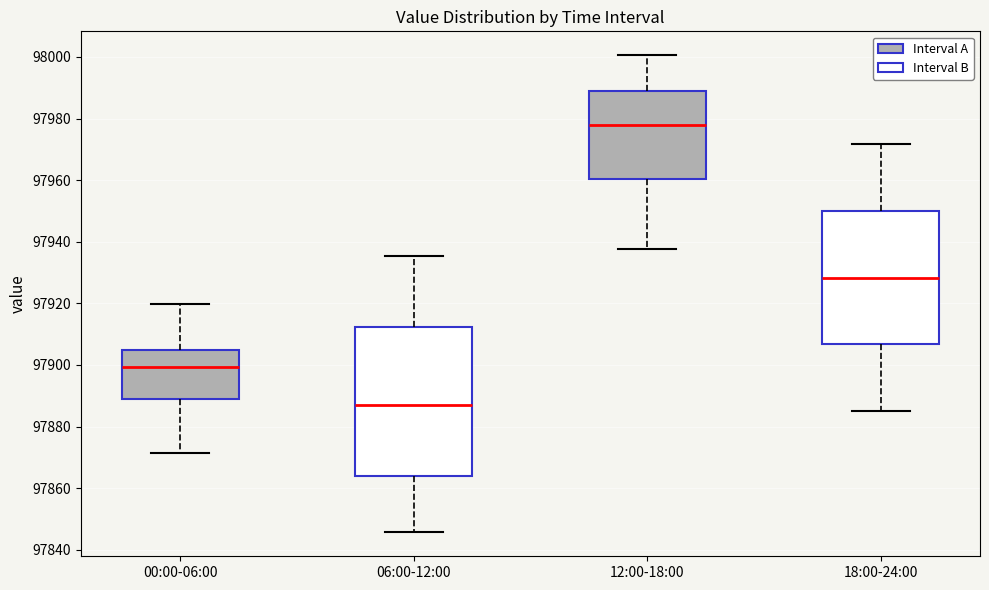

Reading left to right, transcribe this box plot: for each box, give where its median line is, the range the box spans, and where its two whiskers end, as read against the y-axis. The values are not printed on the chart, so give them approximately, as read against the axis.

00:00-06:00: median 97900, box 97890 to 97906, whiskers 97872 to 97920
06:00-12:00: median 97888, box 97864 to 97912, whiskers 97846 to 97936
12:00-18:00: median 97978, box 97960 to 97990, whiskers 97938 to 98000
18:00-24:00: median 97928, box 97906 to 97950, whiskers 97886 to 97972